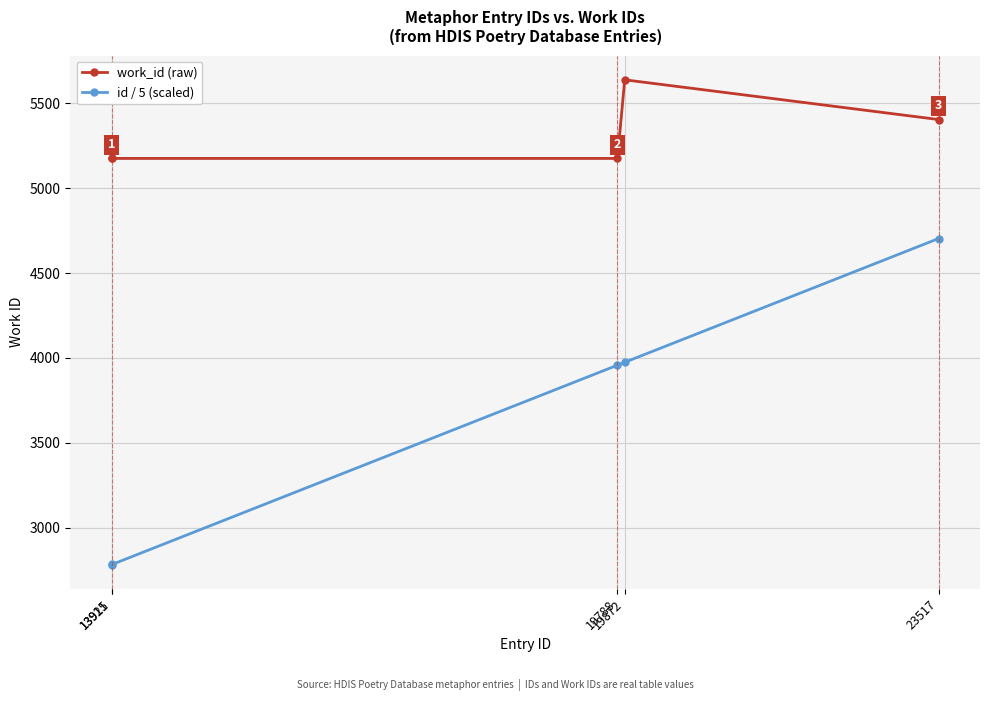

What is the minimum value shown in the chart?

2783.0